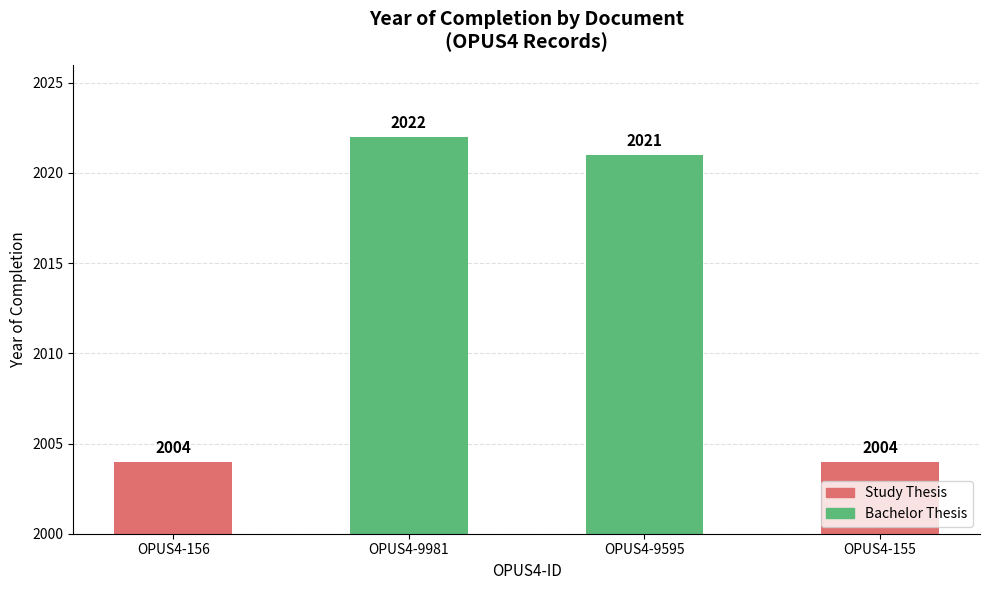

What value does the data have at OPUS4-9595?

2021